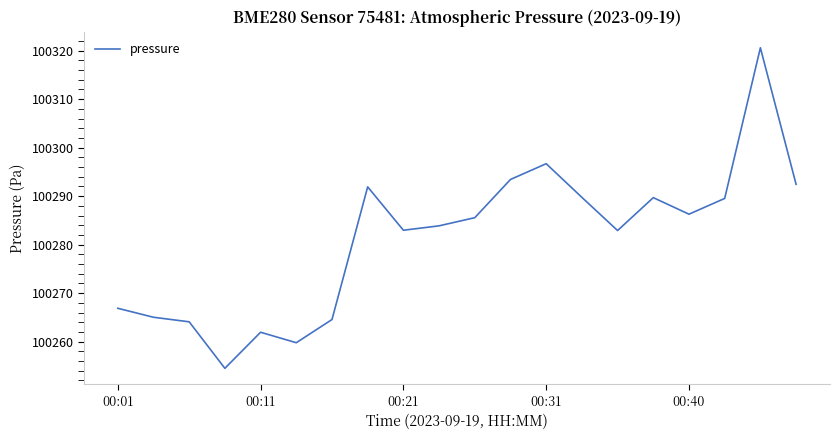

What is the maximum value shown in the chart?

100320.6